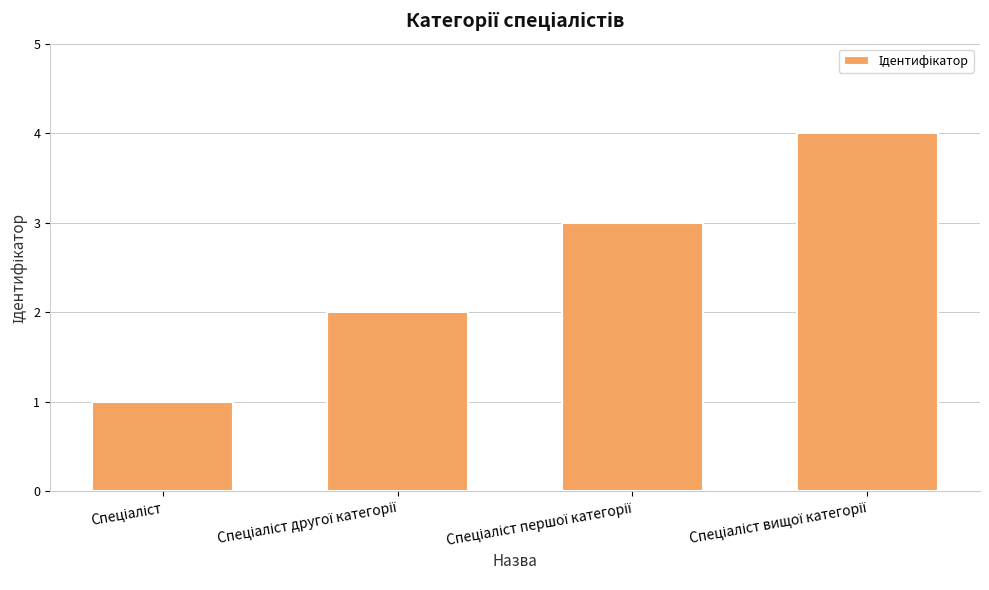

What is the greatest value displayed?

4